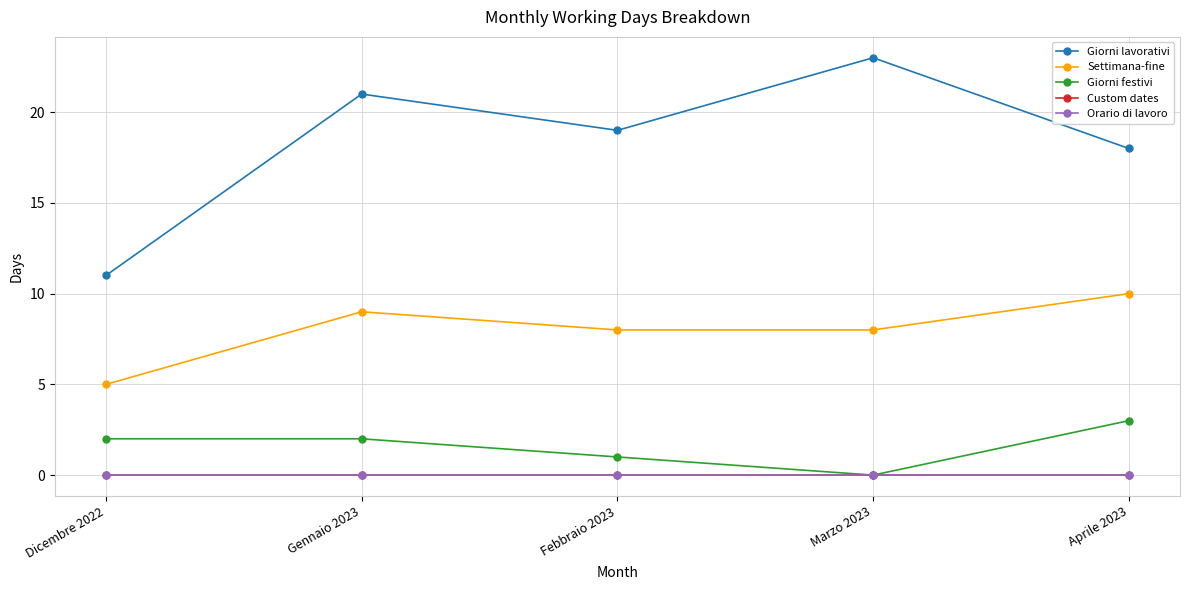

Rank the series by their maximum value, from lowest to highest.

Custom dates, Orario di lavoro, Giorni festivi, Settimana-fine, Giorni lavorativi